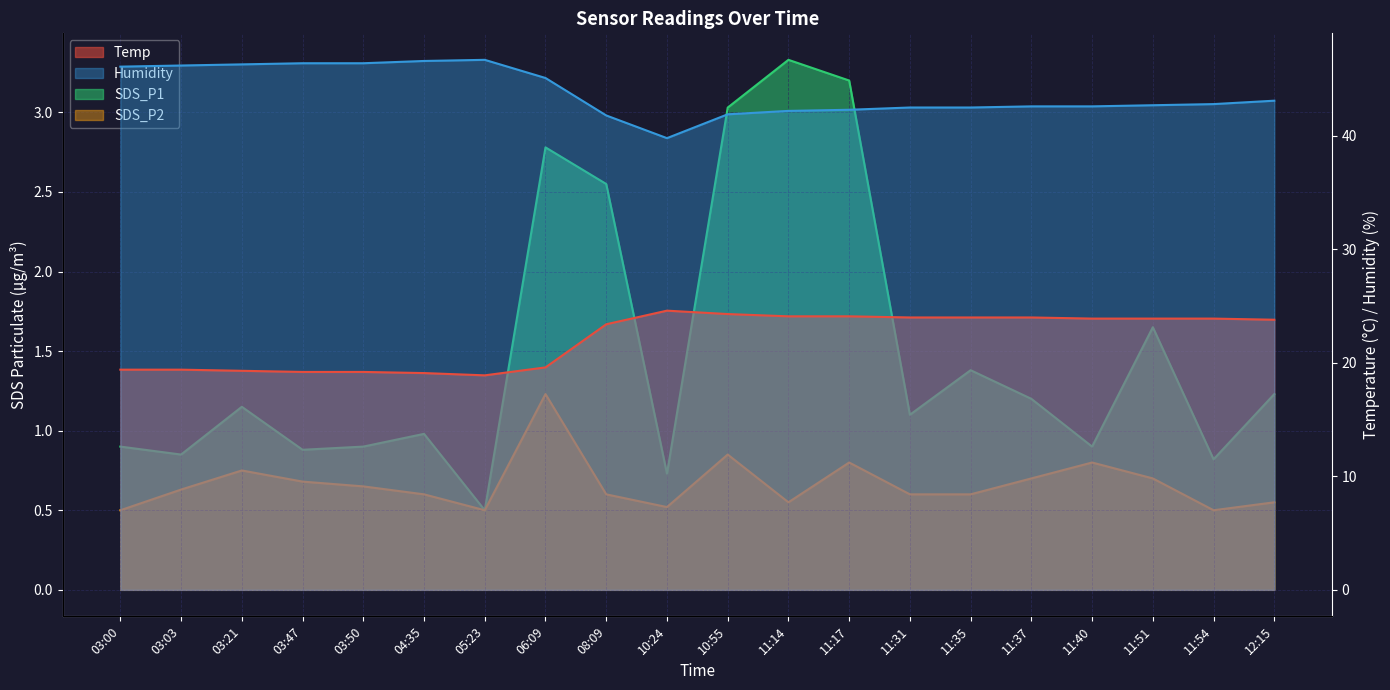

How many values in the Humidity series exceed 42?

17